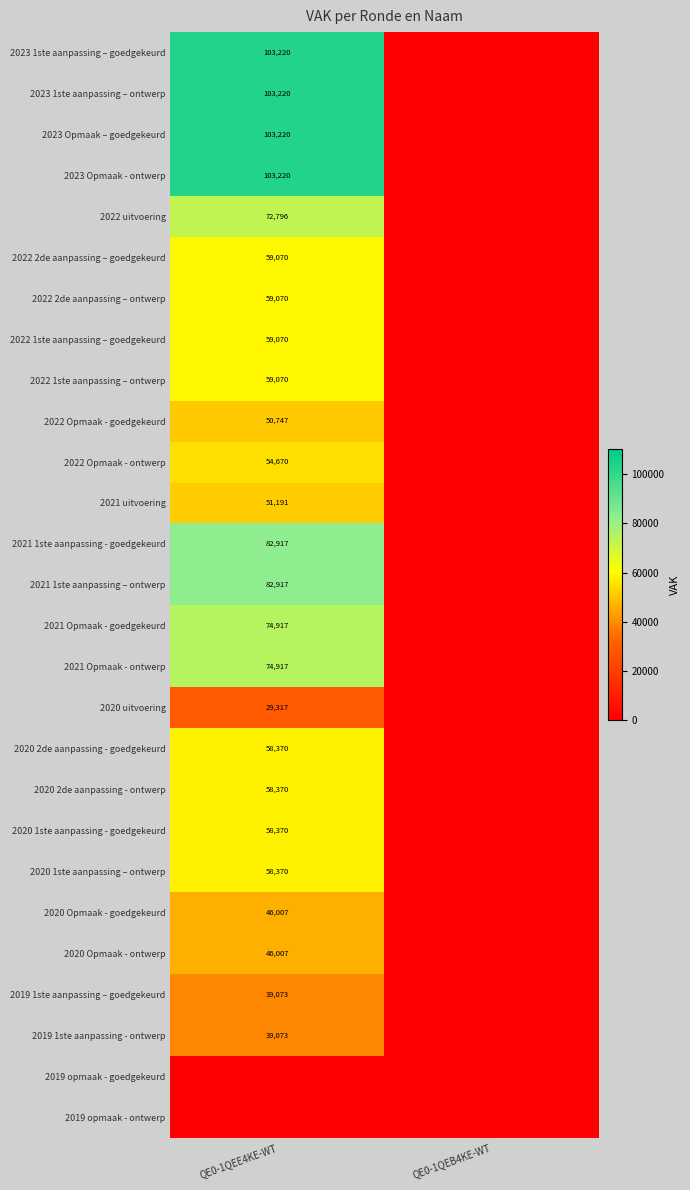

Is it true that 2019 1ste aanpassing - ontwerp equals 39073 at QE0-1QEE4KE-WT?

True